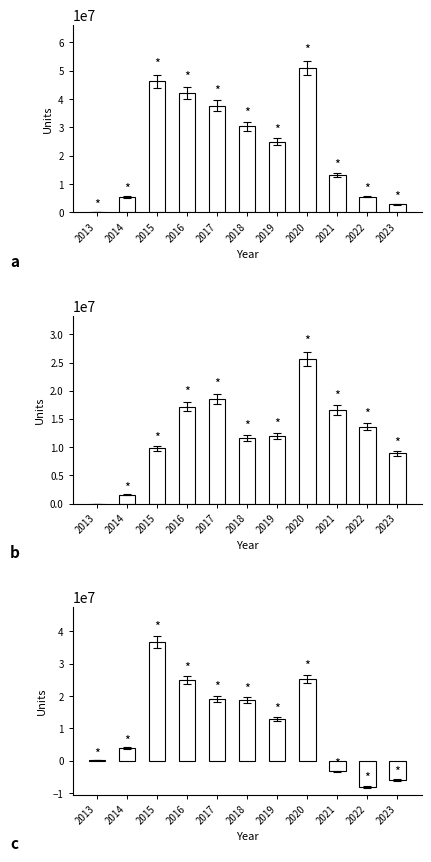

Which series has the largest range (max minus min)?

CERs Additions (units)